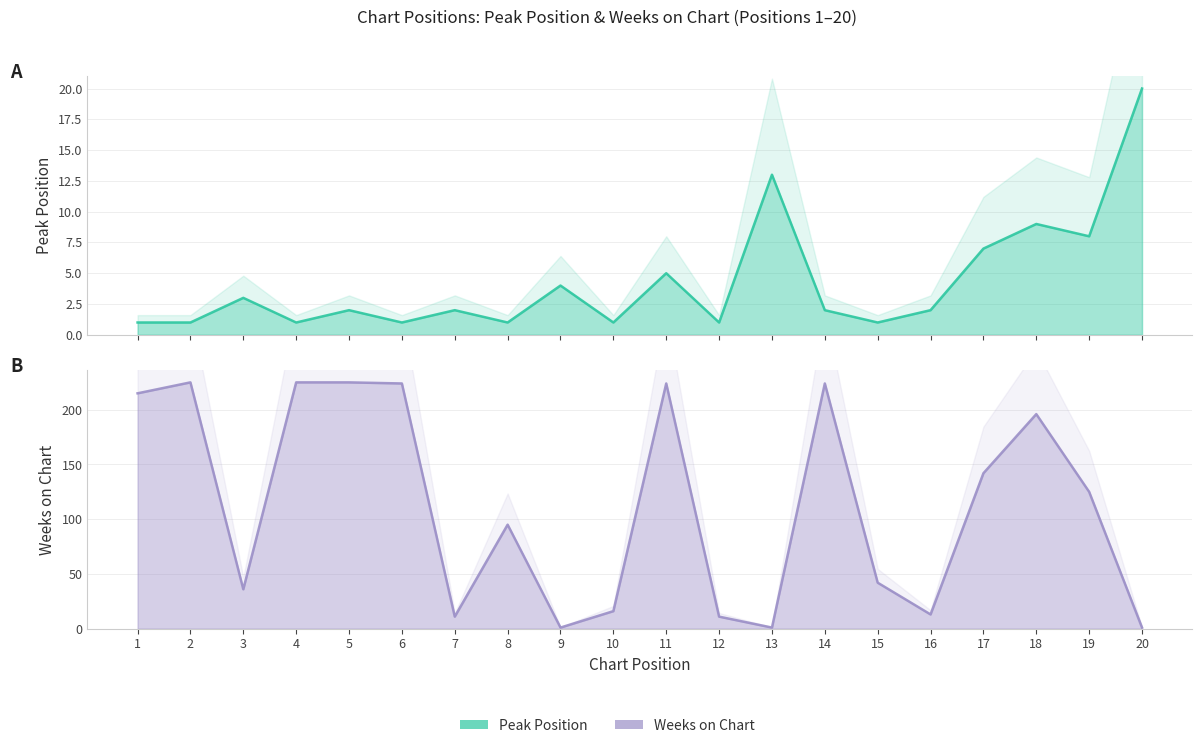

At how many categories does at least one series exceed 221?

6